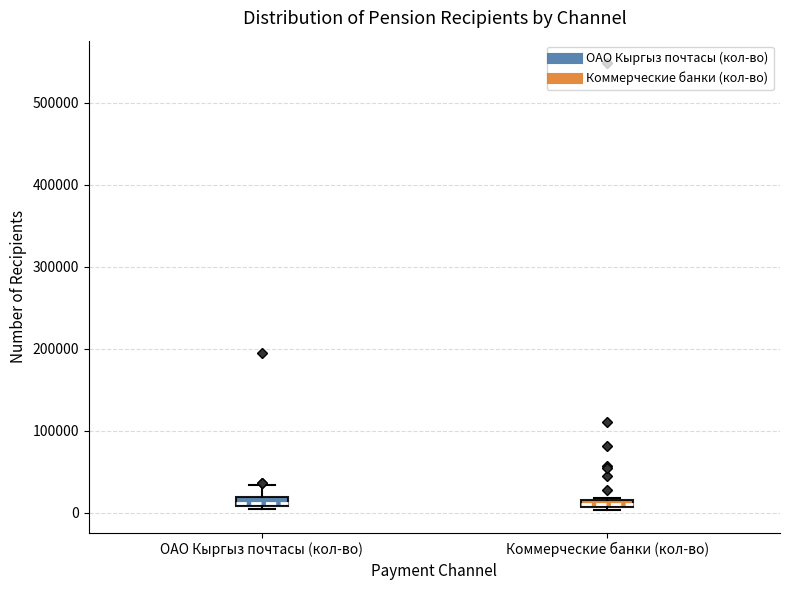

Where does the upper whisker of the box for ОАО Кыргыз почтасы (кол-во) end on the y-axis? The values are not printed on the chart, so give them approximately, as read against the axis.

30000